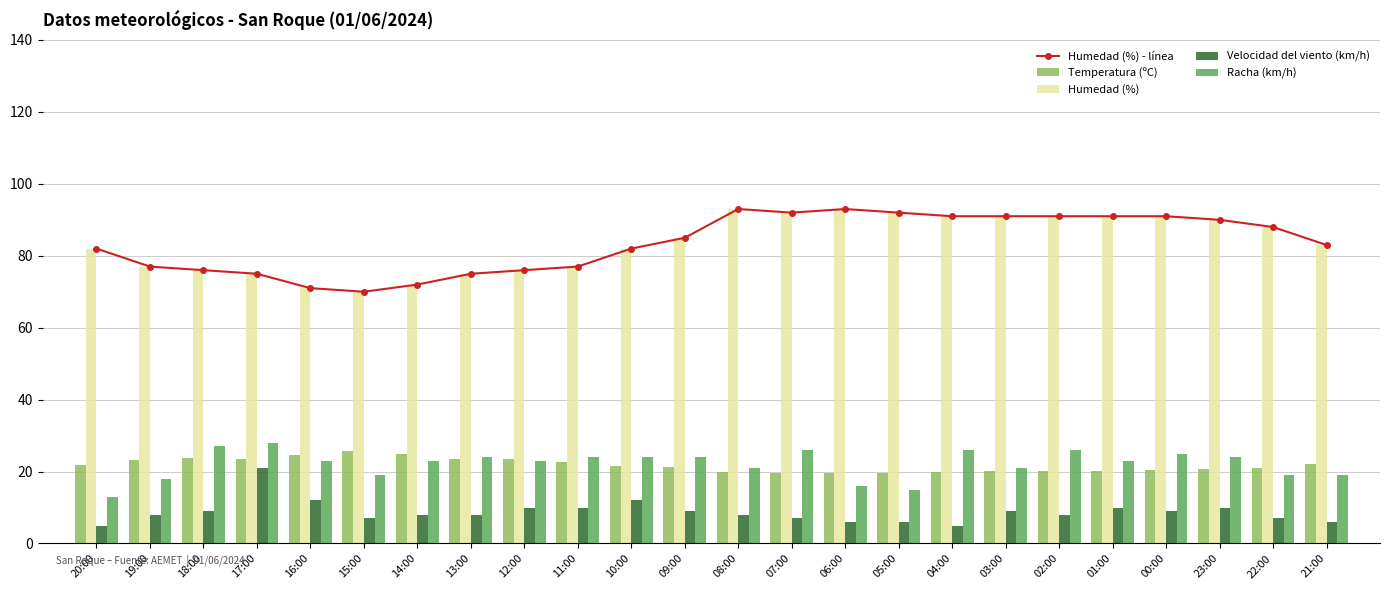

Count the number of categories in the chart.

24